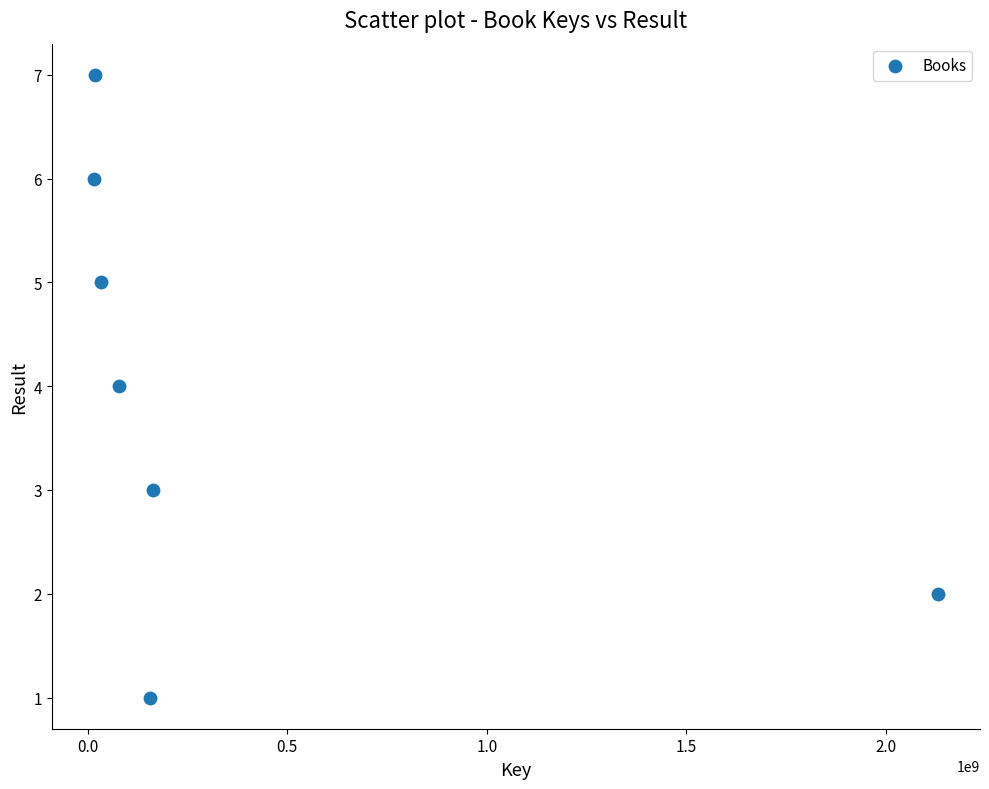

What is the range of Y values (max minus min)?

6